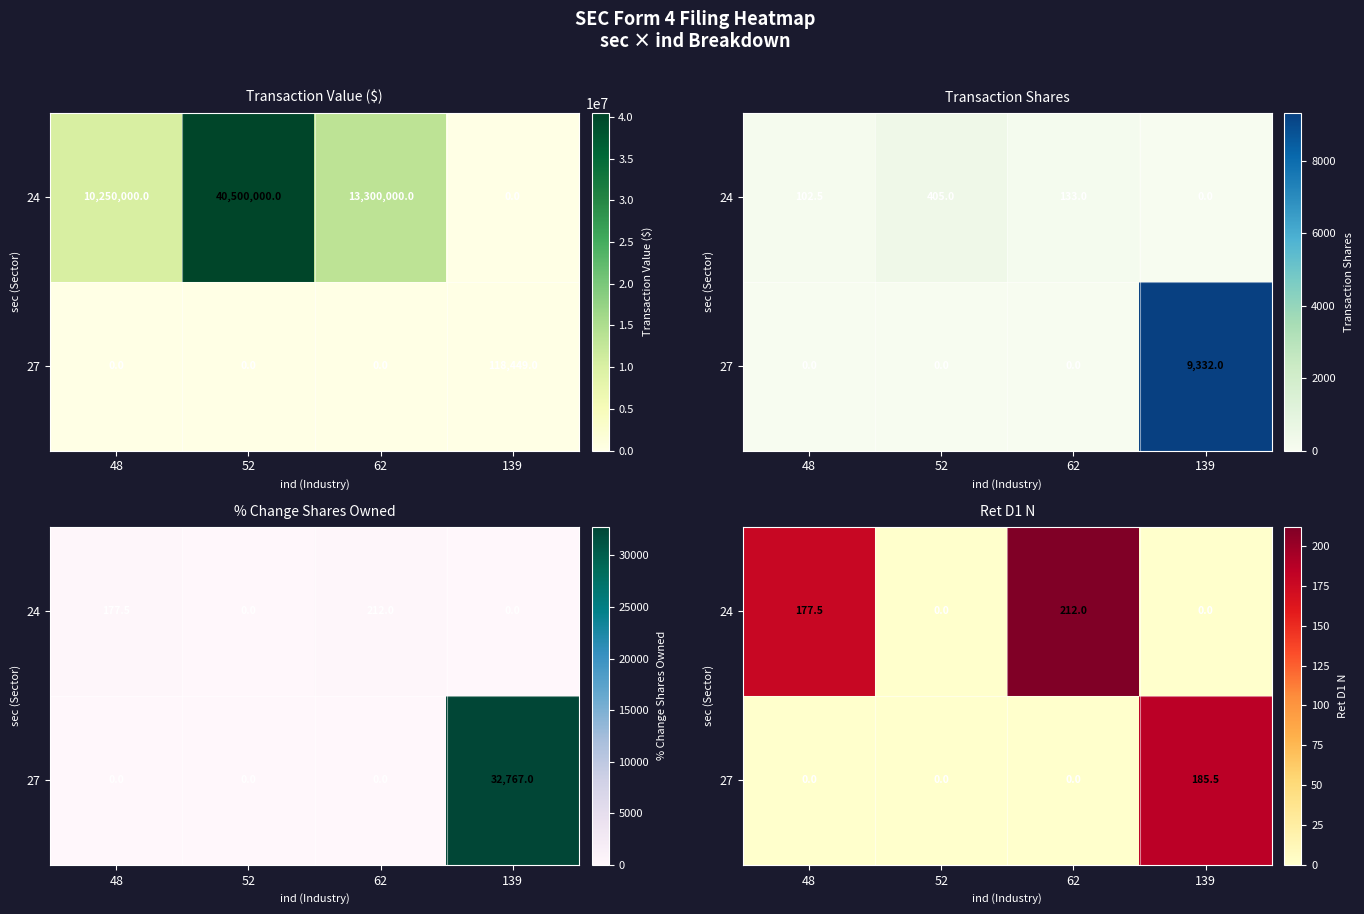

Rank the categories by 24 value from lowest to highest.

52, 139, 48, 62